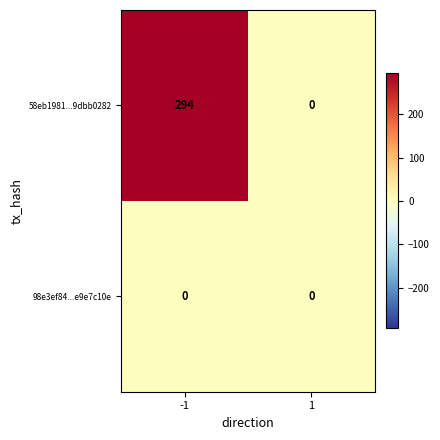

Which series has the largest range (max minus min)?

58eb1981...9dbb0282